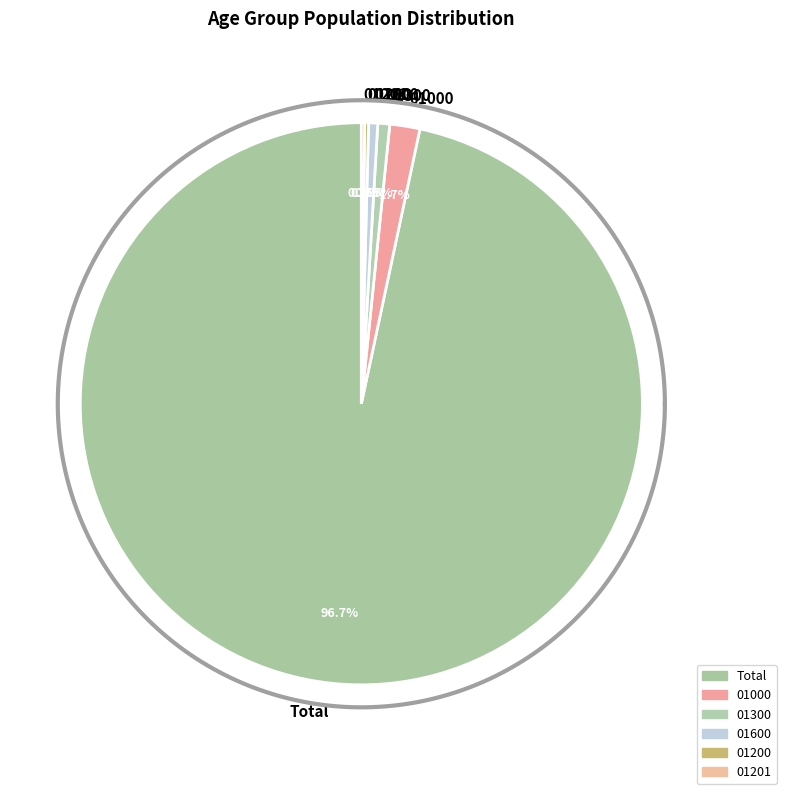

Which slice is the largest?

Total